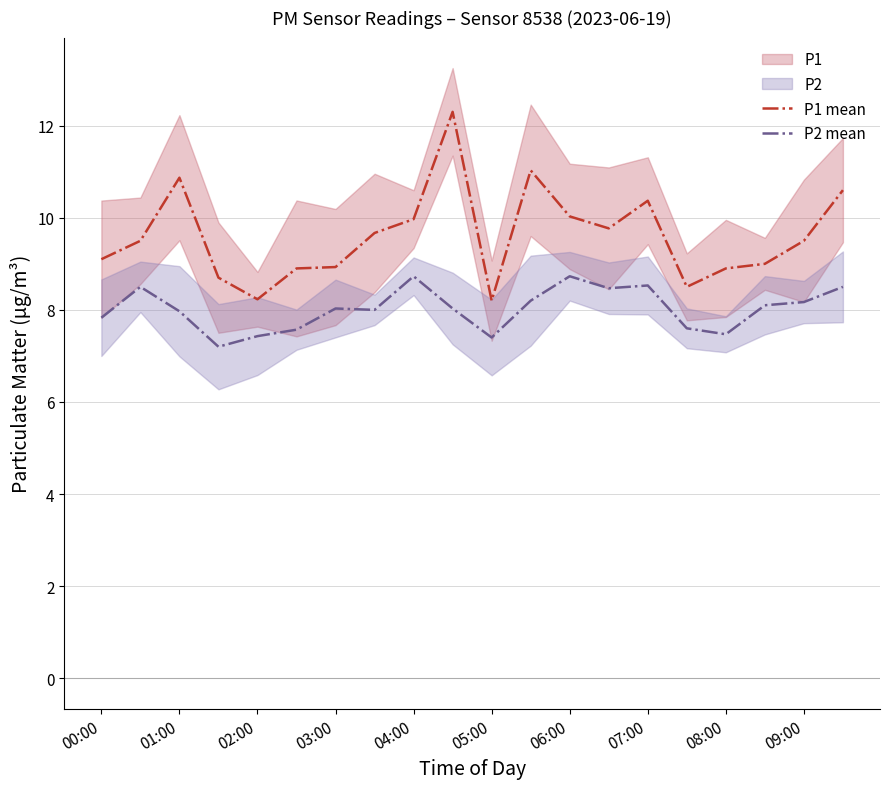

What is the minimum value for P2 mean?

7.2